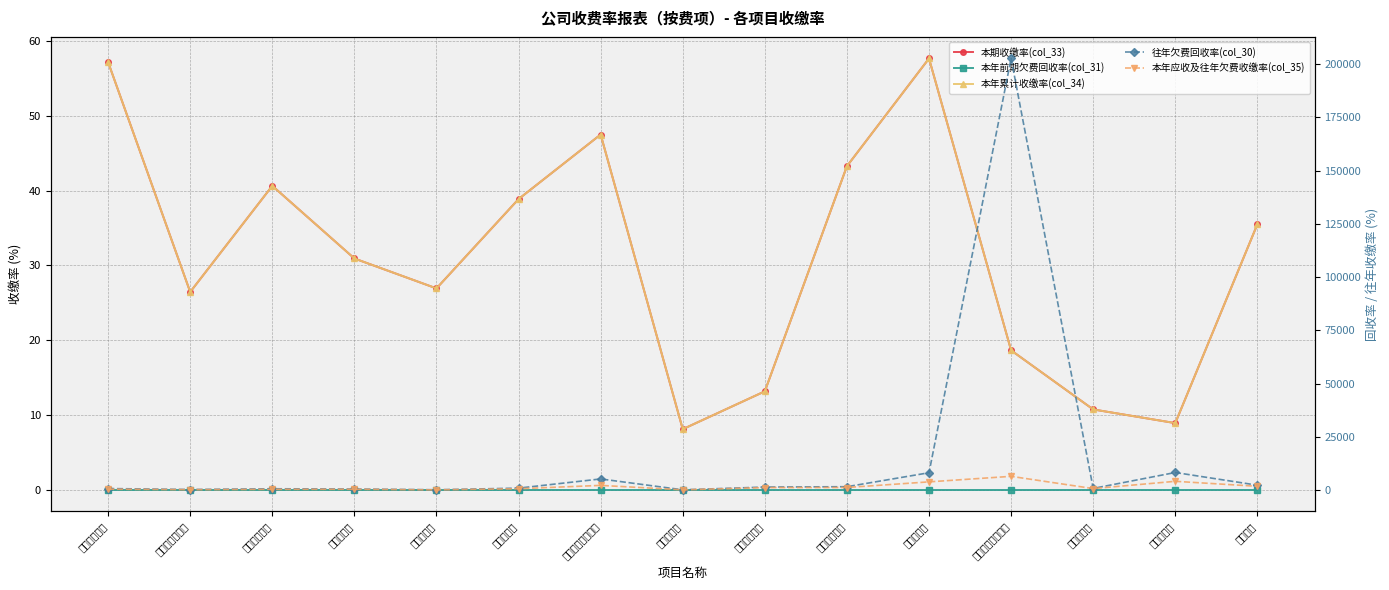

What is the average value of the 本年累计收缴率(col_34) series?

31.0